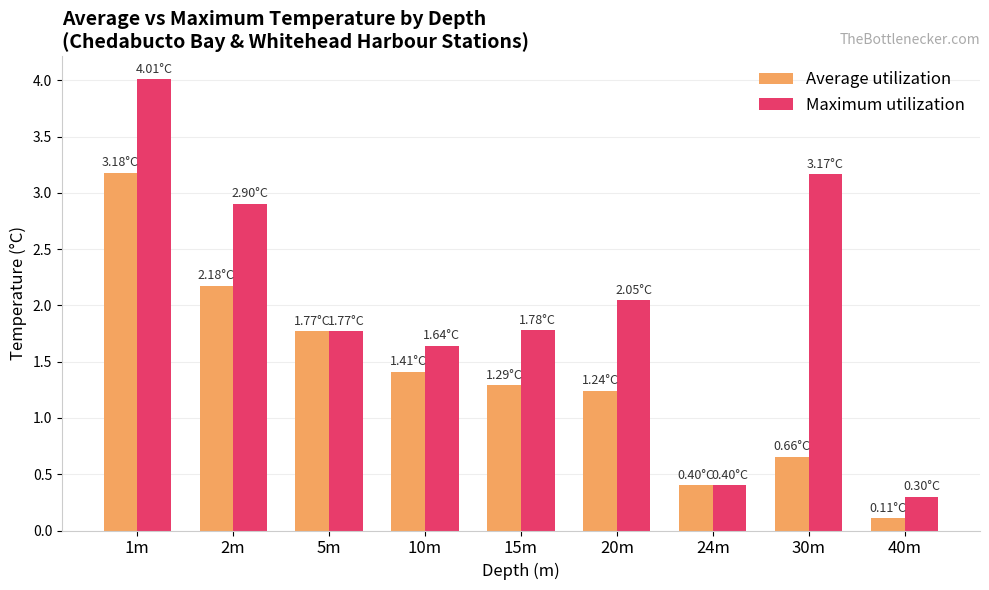

At which label does Average utilization reach its minimum?

40m